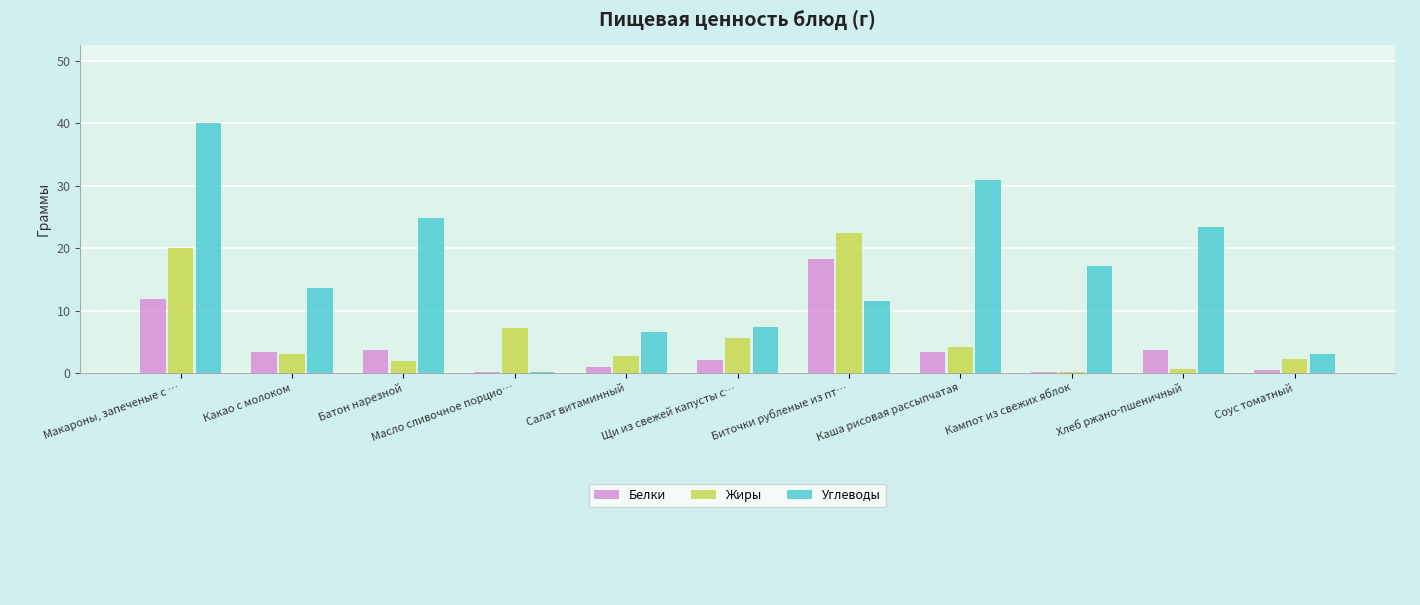

Which category has the highest value across all series?

Макароны, запеченые с …